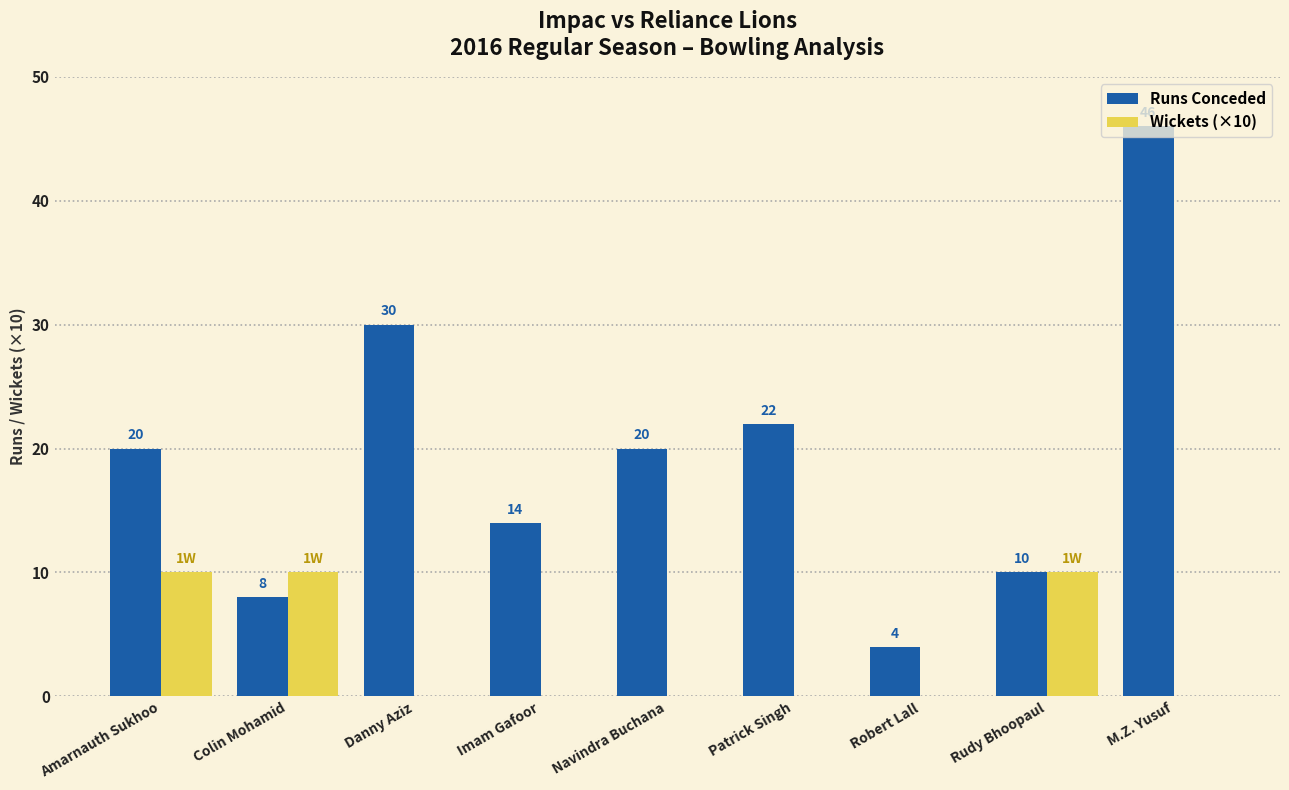

What is the total value across all series at Robert Lall?

4